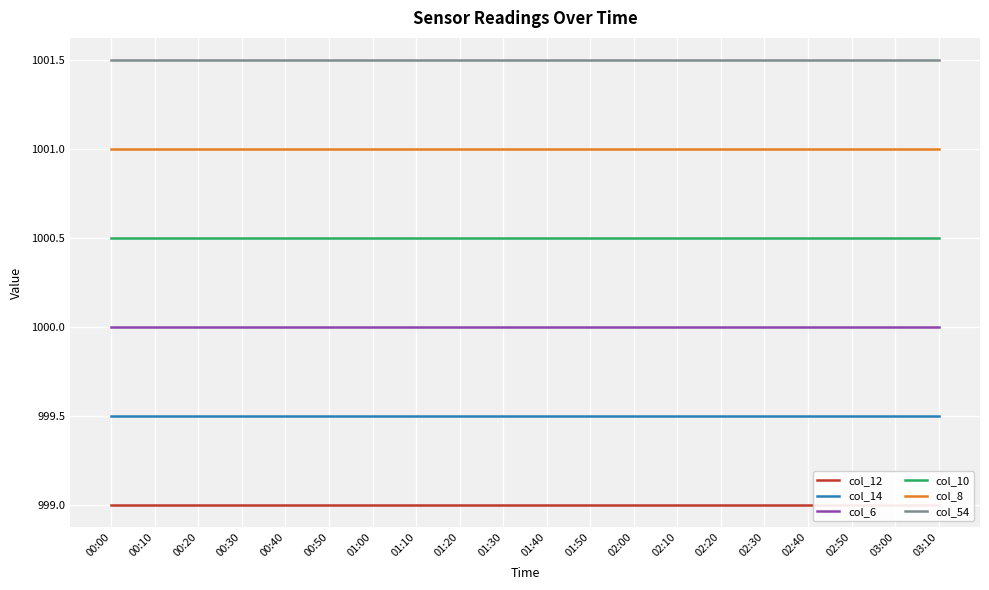

What is the label of the 4th point from the left?

00:30